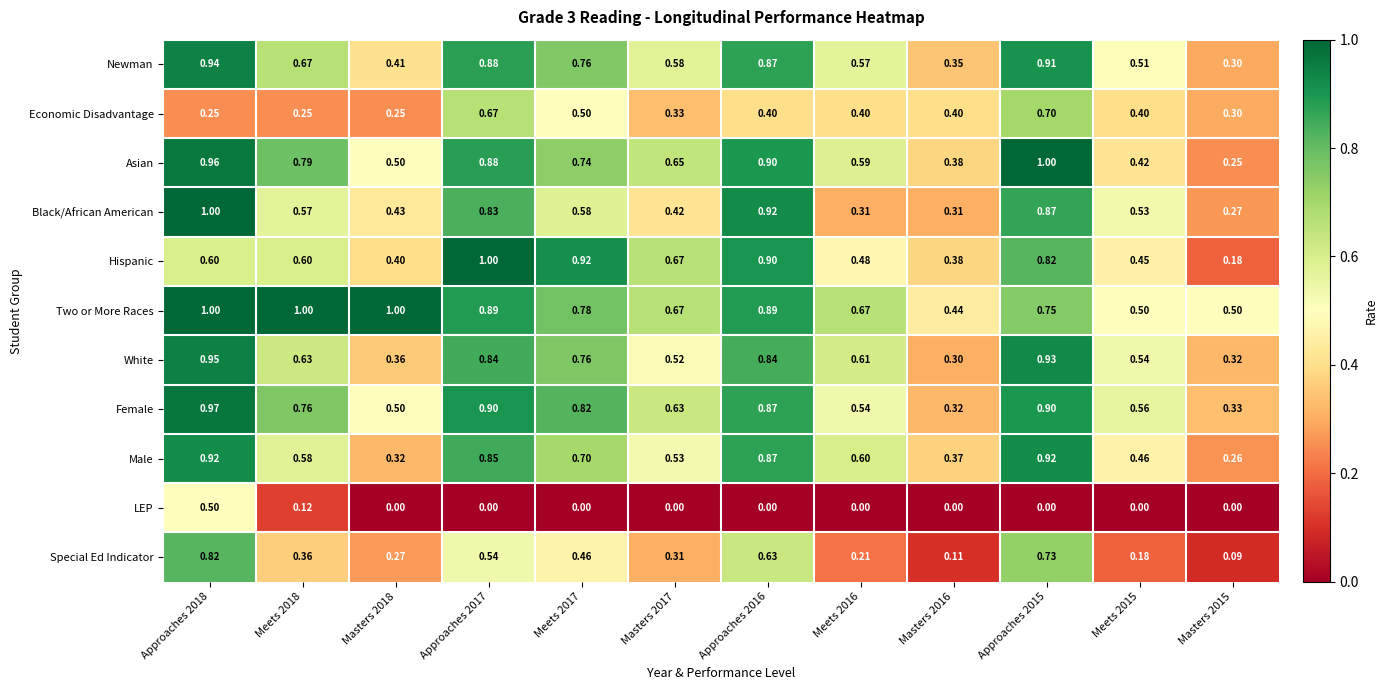

Which series changed the most between Approaches 2016 and Meets 2016?

Black/African American